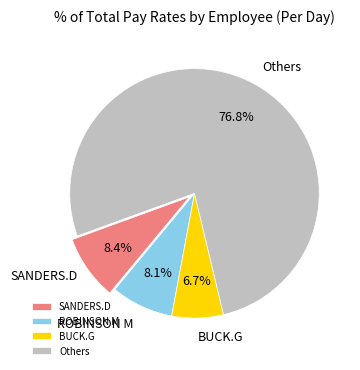

Does SANDERS.D account for over 50% of the chart?

No